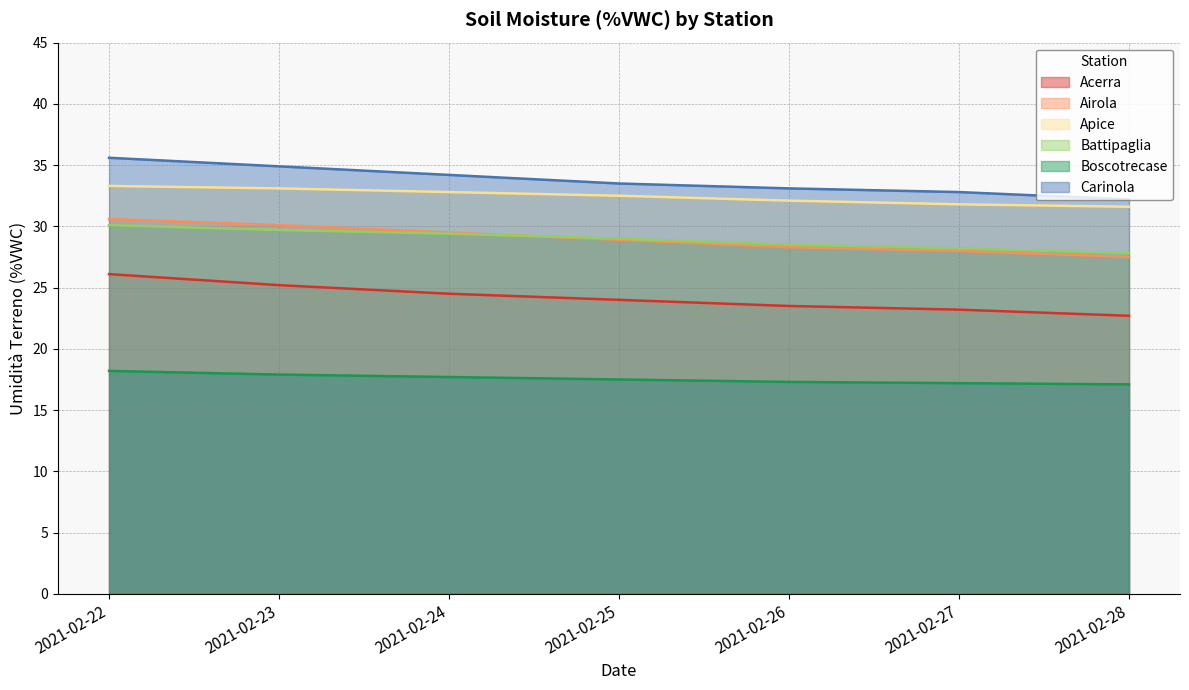

True or false: Battipaglia and Carinola intersect in this chart.

False